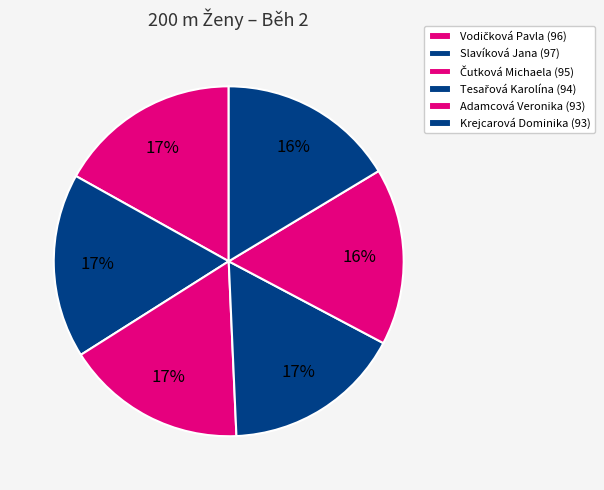

The Adamcová Veronika slice represents 16% of the pie. True or false?

True